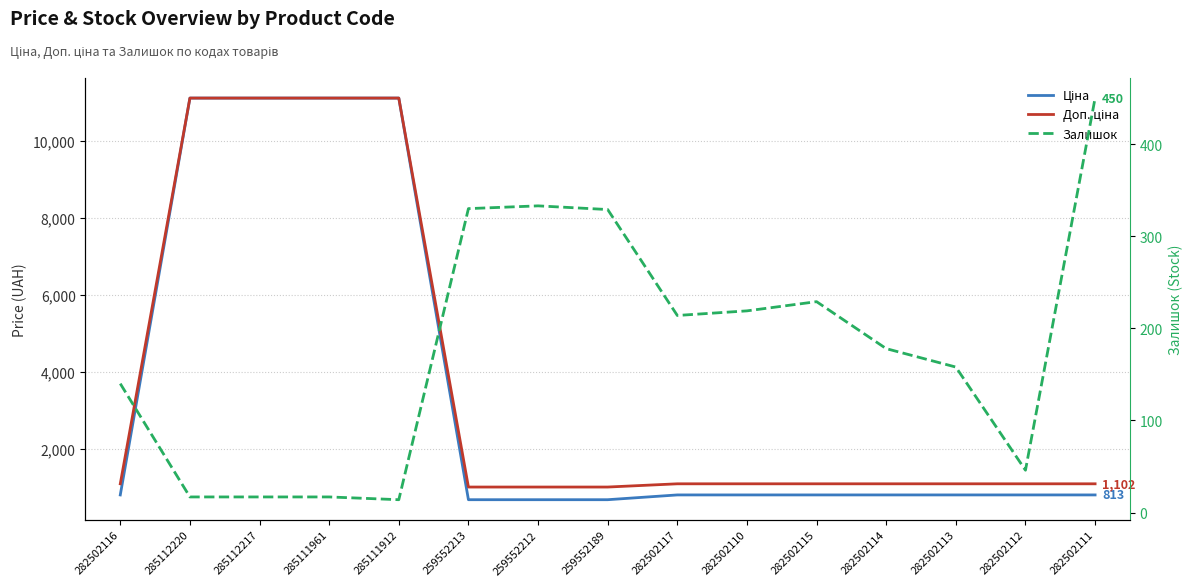

Does the chart display data point markers on the line(s)?

No